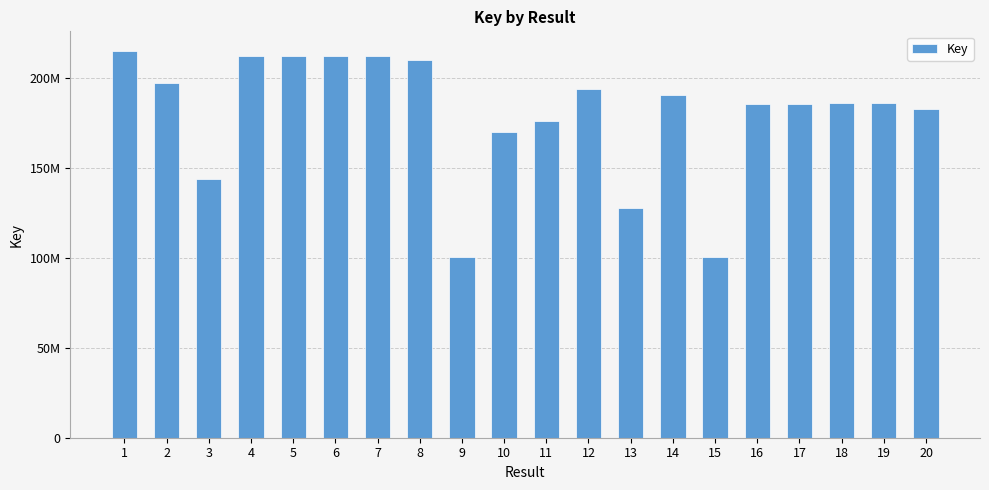

Rank the categories by value from lowest to highest.

9, 15, 13, 3, 10, 11, 20, 17, 16, 18, 19, 14, 12, 2, 8, 7, 4, 5, 6, 1